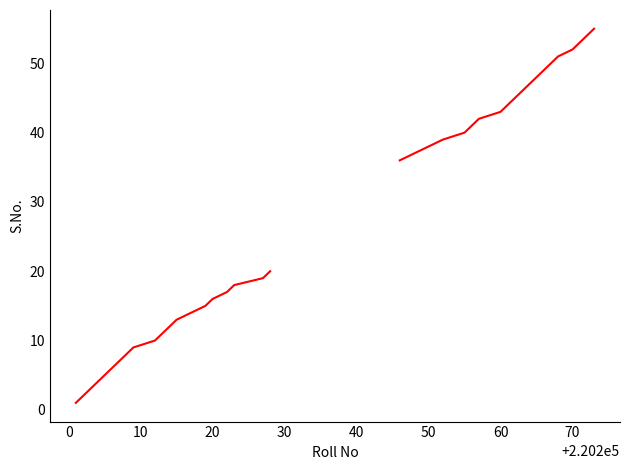

What is the minimum value shown in the chart?

1